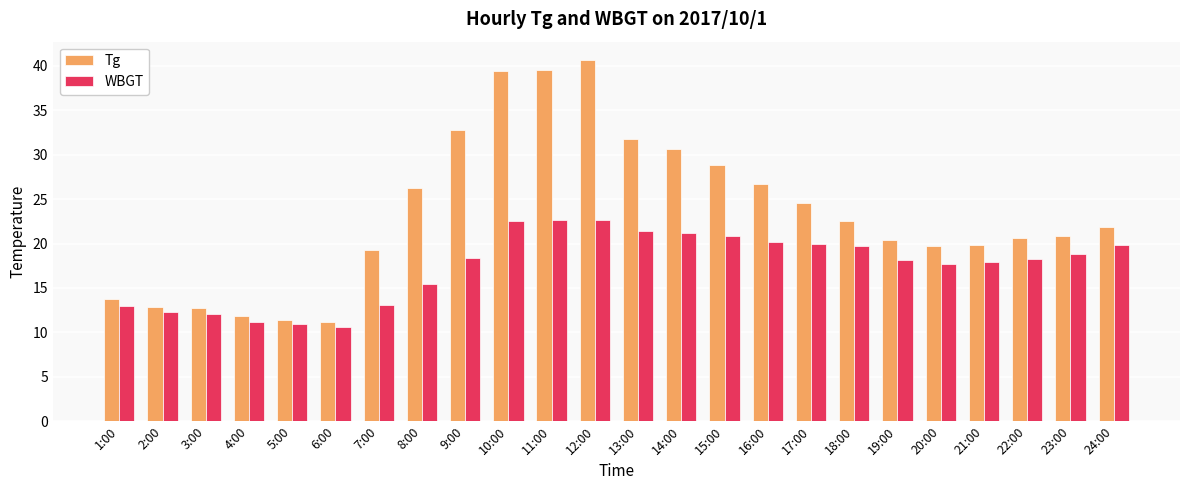

What is the difference between the highest and lowest values at 11:00?

16.9